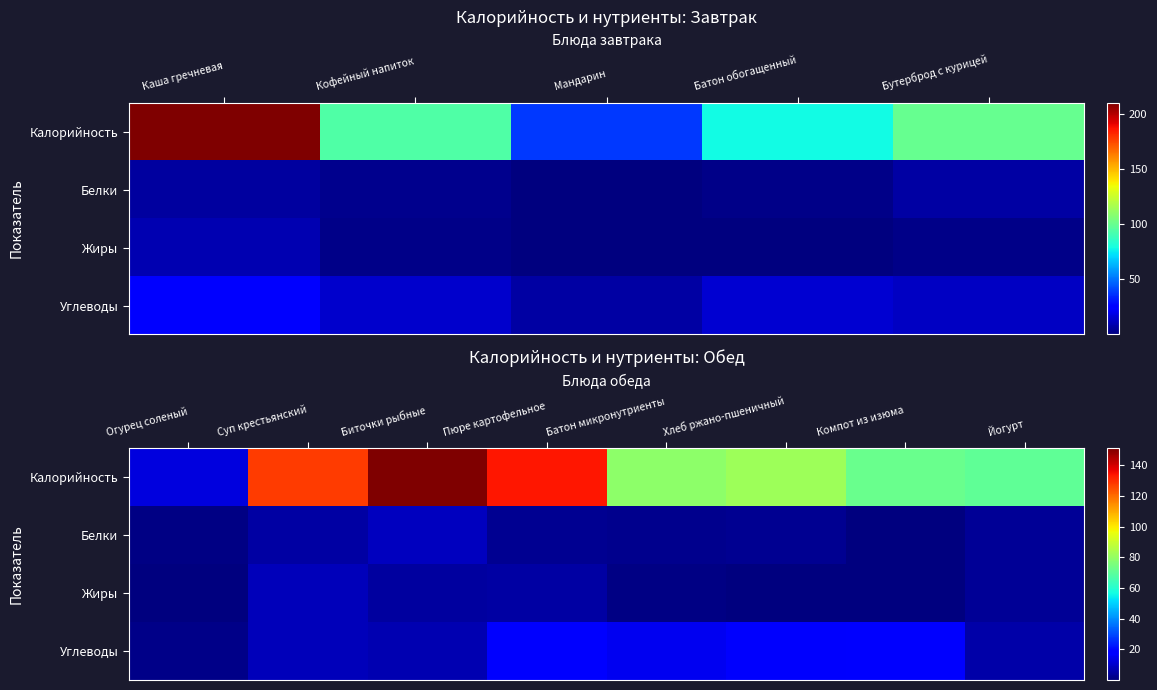

Where is Жиры nearest to the value 4?

Биточки рыбные